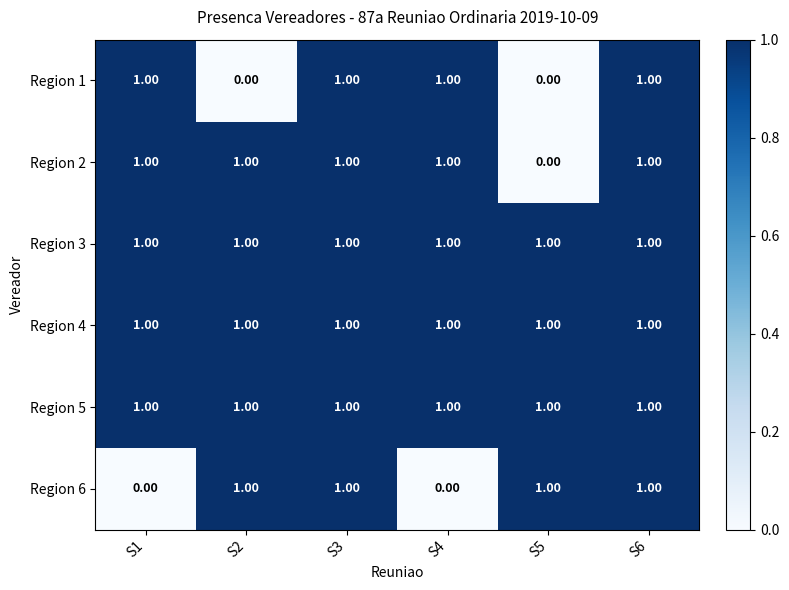

What is the sum of all Region 3 values?

6